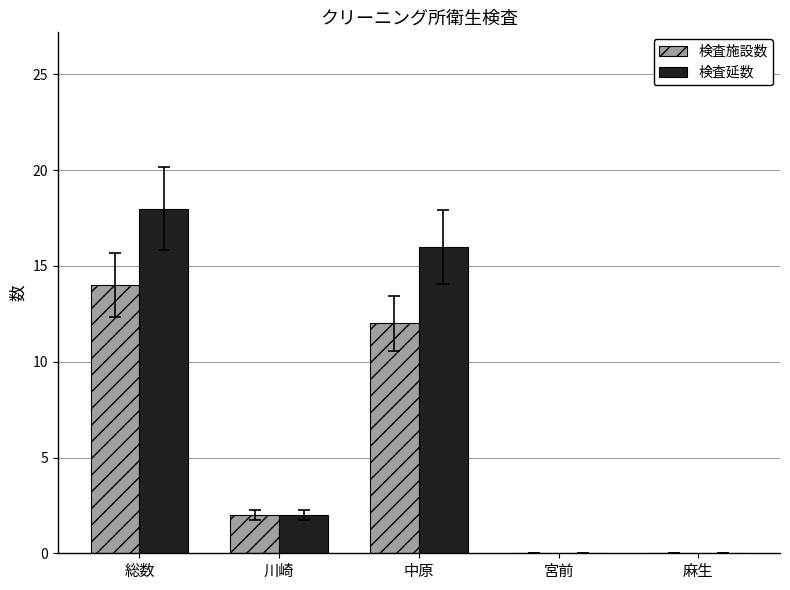

At which label is 検査施設数 closest to 7?

川崎